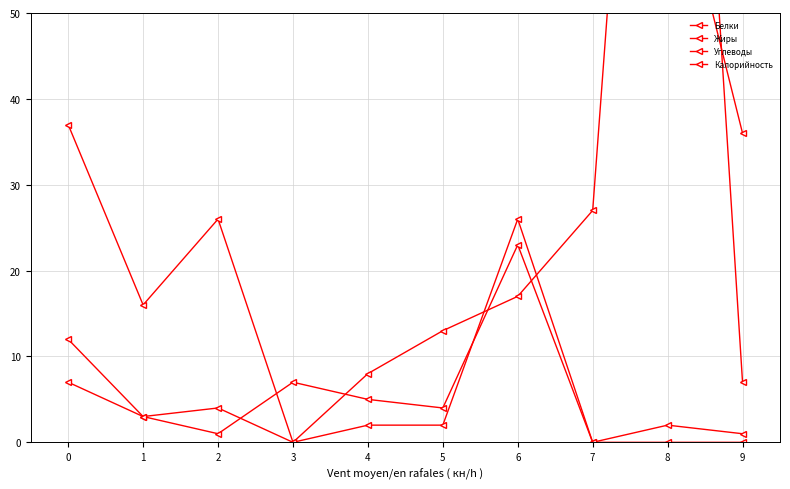

What is the average value of the Углеводы series?

30